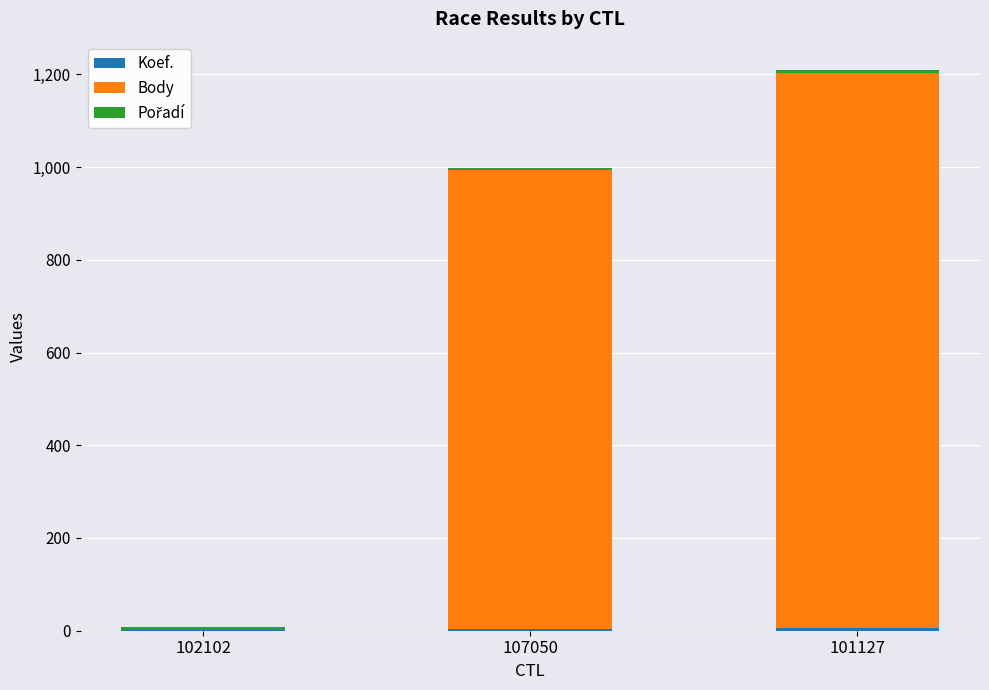

At which category is the sum across all series the highest?

101127